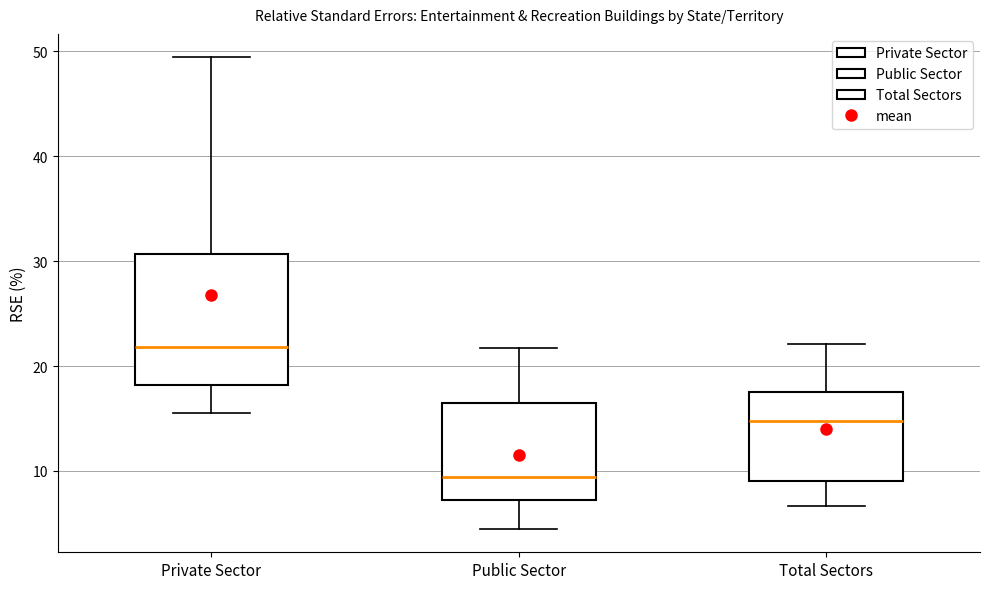

Reading left to right, read every box against the y-axis: the position of its median line, the range the box covers, and the ends of its whiskers. The values are not printed on the chart, so give them approximately, as read against the axis.

Private Sector: median 22, box 18 to 31, whiskers 16 to 49
Public Sector: median 9, box 7 to 17, whiskers 5 to 22
Total Sectors: median 15, box 9 to 18, whiskers 7 to 22